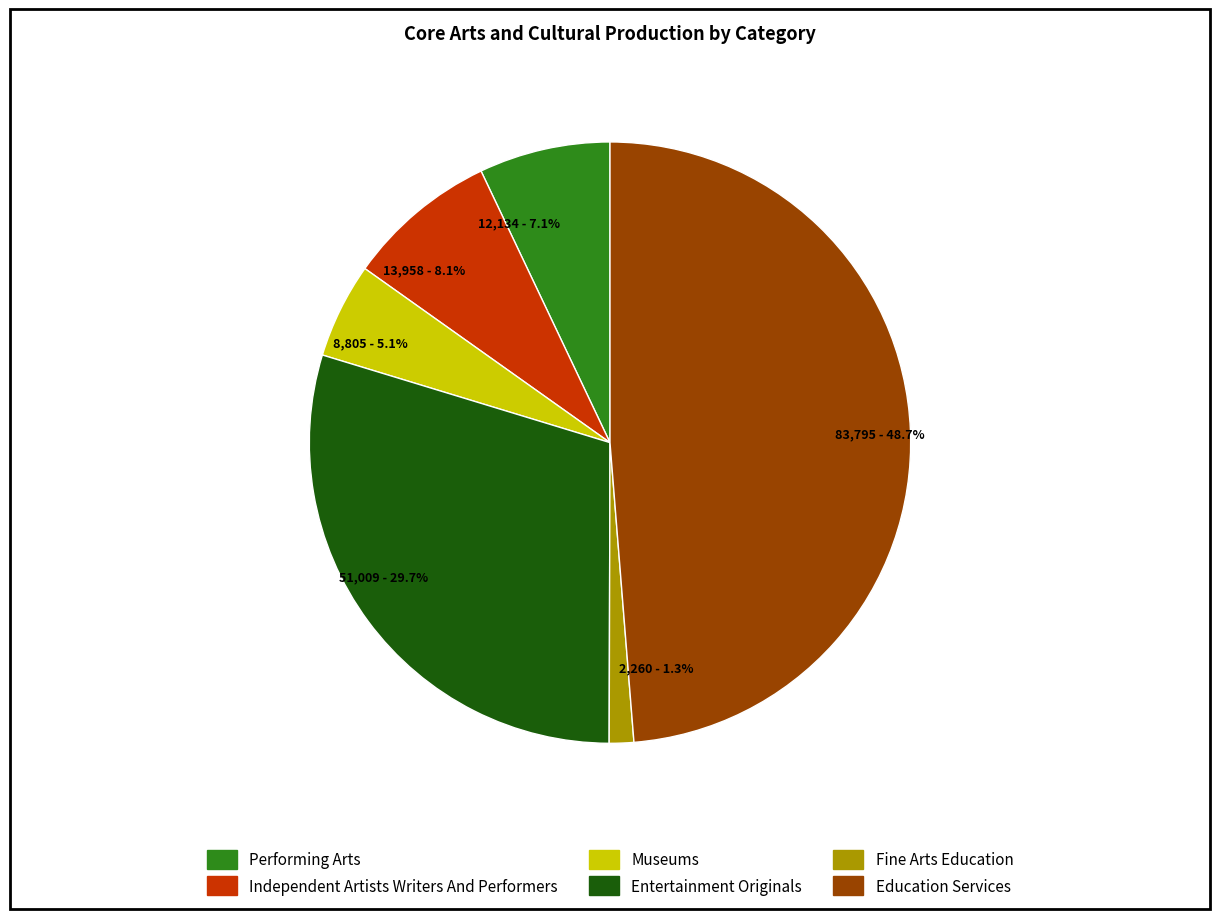

Rank the categories by value from lowest to highest.

Fine Arts Education, Museums, Performing Arts, Independent Artists Writers And Performers, Entertainment Originals, Education Services